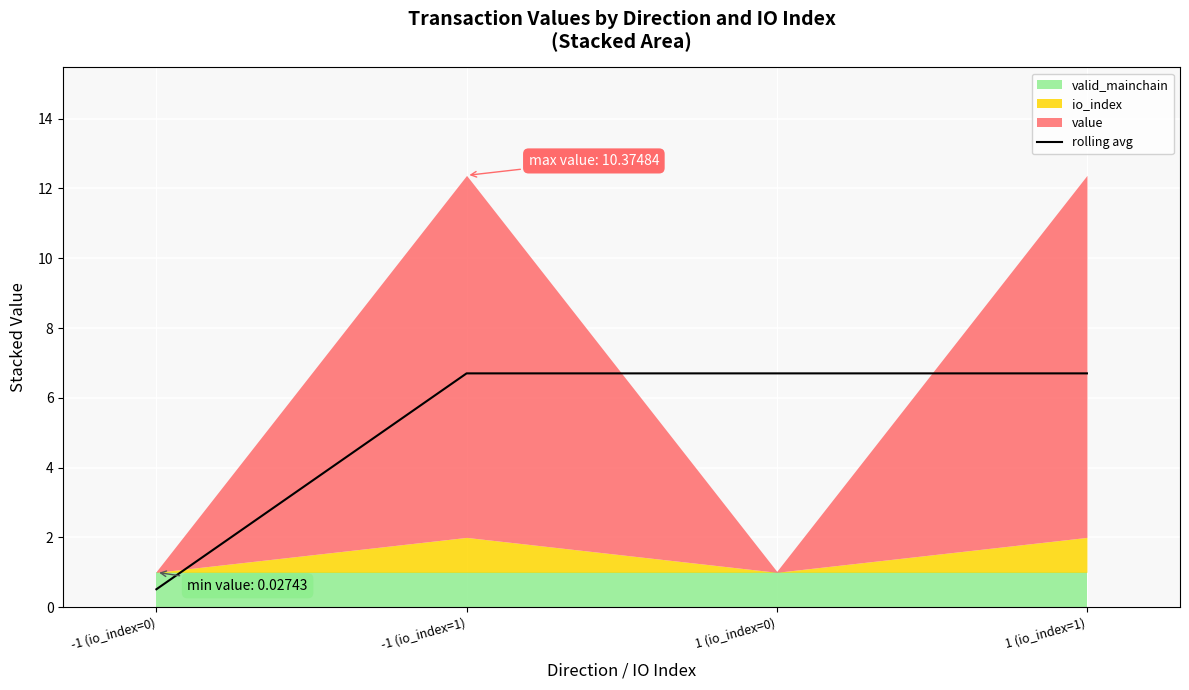

True or false: the data shows 4.1 at 1 (io_index=0).

False